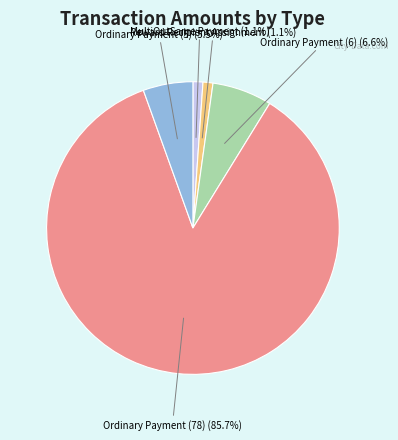

Is there a majority slice in this chart?

Yes